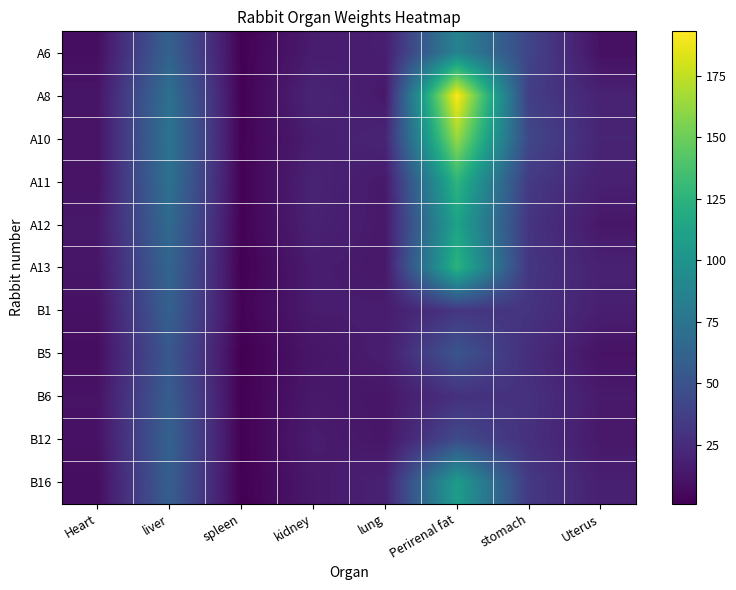

Reading left to right, extract all data points from this chart.

A6: Heart=8.2	liver=61.1	spleen=1.8	kidney=15.9	lung=17.1	Perirenal fat=87.2	stomach=40.8	Uterus=9.5
A8: Heart=12.0	liver=72.0	spleen=1.9	kidney=21.2	lung=13.8	Perirenal fat=193.1	stomach=36.3	Uterus=19.2
A10: Heart=11.0	liver=74.5	spleen=2.5	kidney=17.0	lung=20.9	Perirenal fat=163.5	stomach=42.5	Uterus=20.7
A11: Heart=11.0	liver=72.6	spleen=2.2	kidney=20.0	lung=14.0	Perirenal fat=126.2	stomach=33.7	Uterus=18.4
A12: Heart=13.5	liver=66.9	spleen=2.3	kidney=19.0	lung=13.8	Perirenal fat=112.2	stomach=30.2	Uterus=13.2
A13: Heart=12.5	liver=63.5	spleen=1.4	kidney=15.9	lung=13.7	Perirenal fat=125.6	stomach=31.2	Uterus=18.9
B1: Heart=10.1	liver=60.2	spleen=2.9	kidney=15.6	lung=15.7	Perirenal fat=31.2	stomach=29.8	Uterus=17.3
B5: Heart=8.0	liver=53.6	spleen=1.1	kidney=12.2	lung=16.4	Perirenal fat=51.8	stomach=25.9	Uterus=10.6
B6: Heart=10.9	liver=57.4	spleen=1.6	kidney=14.1	lung=12.5	Perirenal fat=28.2	stomach=28.6	Uterus=14.7
B12: Heart=10.5	liver=61.0	spleen=1.8	kidney=16.0	lung=12.5	Perirenal fat=44.6	stomach=27.5	Uterus=13.8
B16: Heart=7.9	liver=58.4	spleen=1.3	kidney=14.3	lung=18.8	Perirenal fat=107.7	stomach=33.2	Uterus=17.7